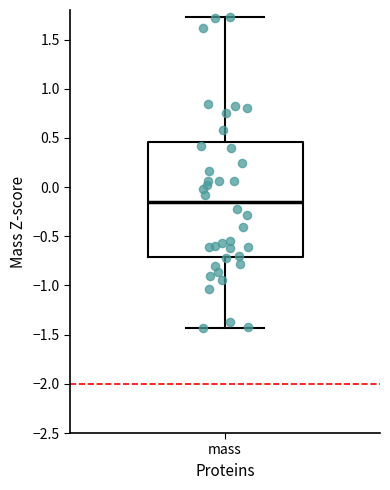

Read this box plot against the y-axis: the position of the median line, the range covered by the box, and the ends of both whiskers. The values are not printed on the chart, so give them approximately, as read against the axis.

median -0.15, box -0.70 to 0.45, whiskers -1.45 to 1.75